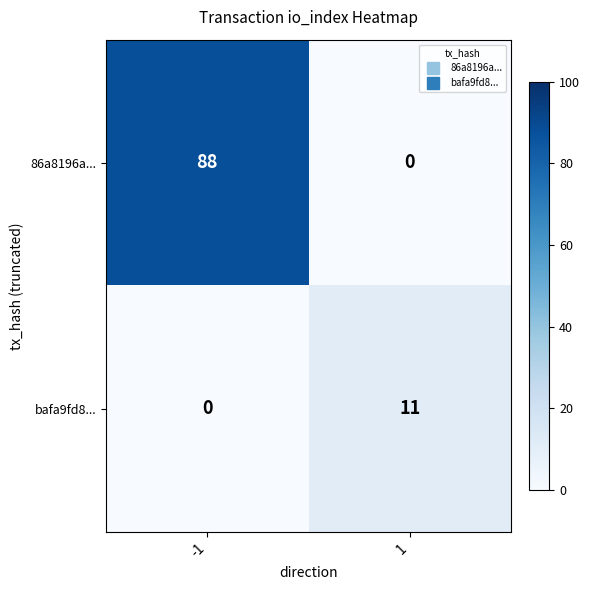

Which series has the largest range (max minus min)?

86a8196a...